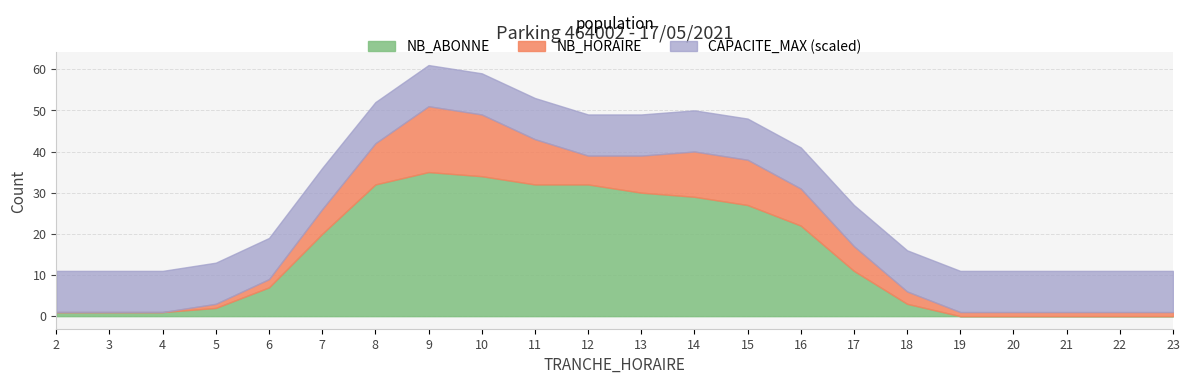

Does the chart display data point markers on the line(s)?

No